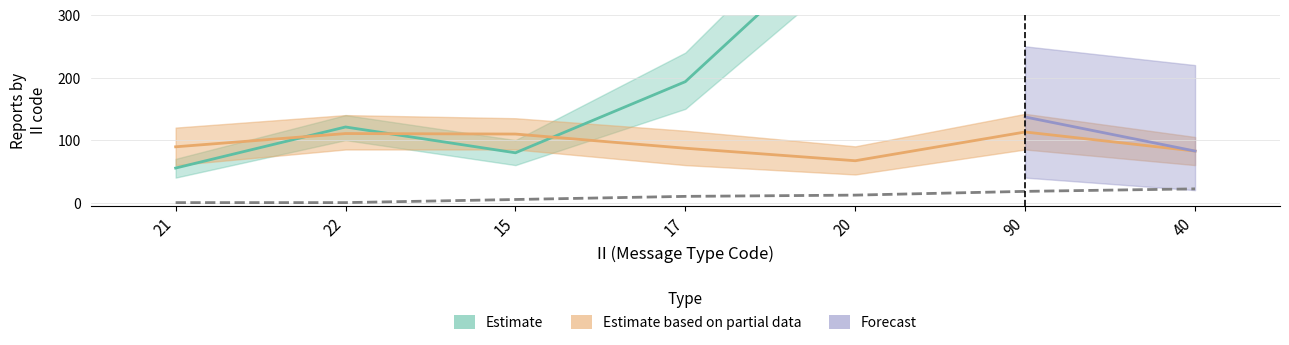

What is the label of the 7th point from the left?

40